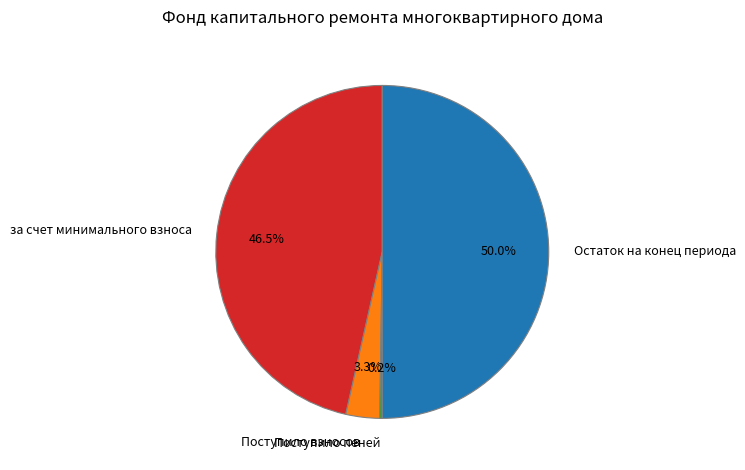

To the nearest percent, what percentage of the pie is Поступило взносов?

3%